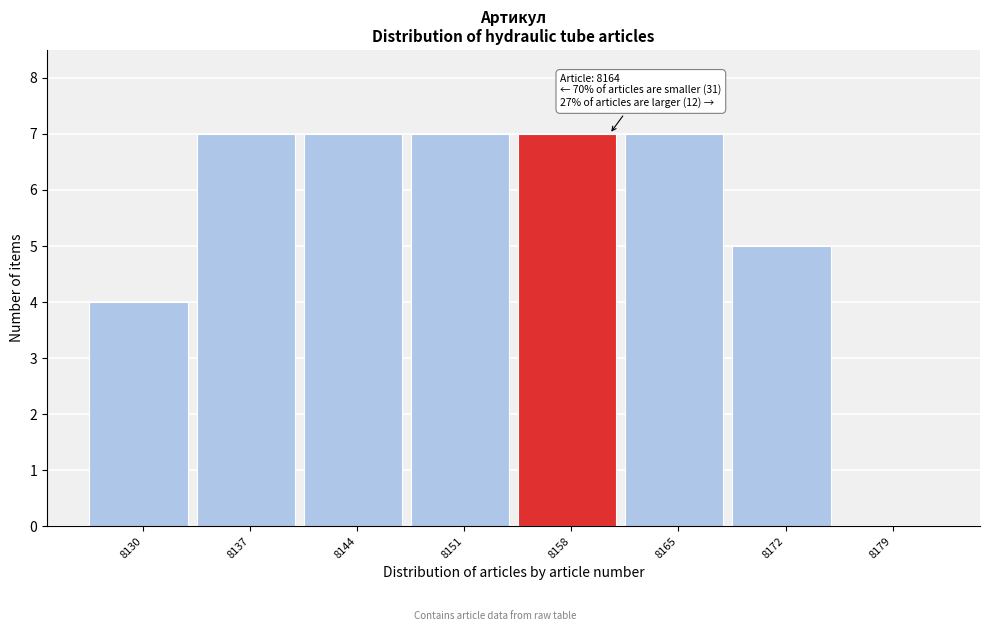

Reading left to right, transcribe all the data shown in this chart.

8130=4	8137=7	8144=7	8151=7	8158=7	8165=7	8172=5	8179=0